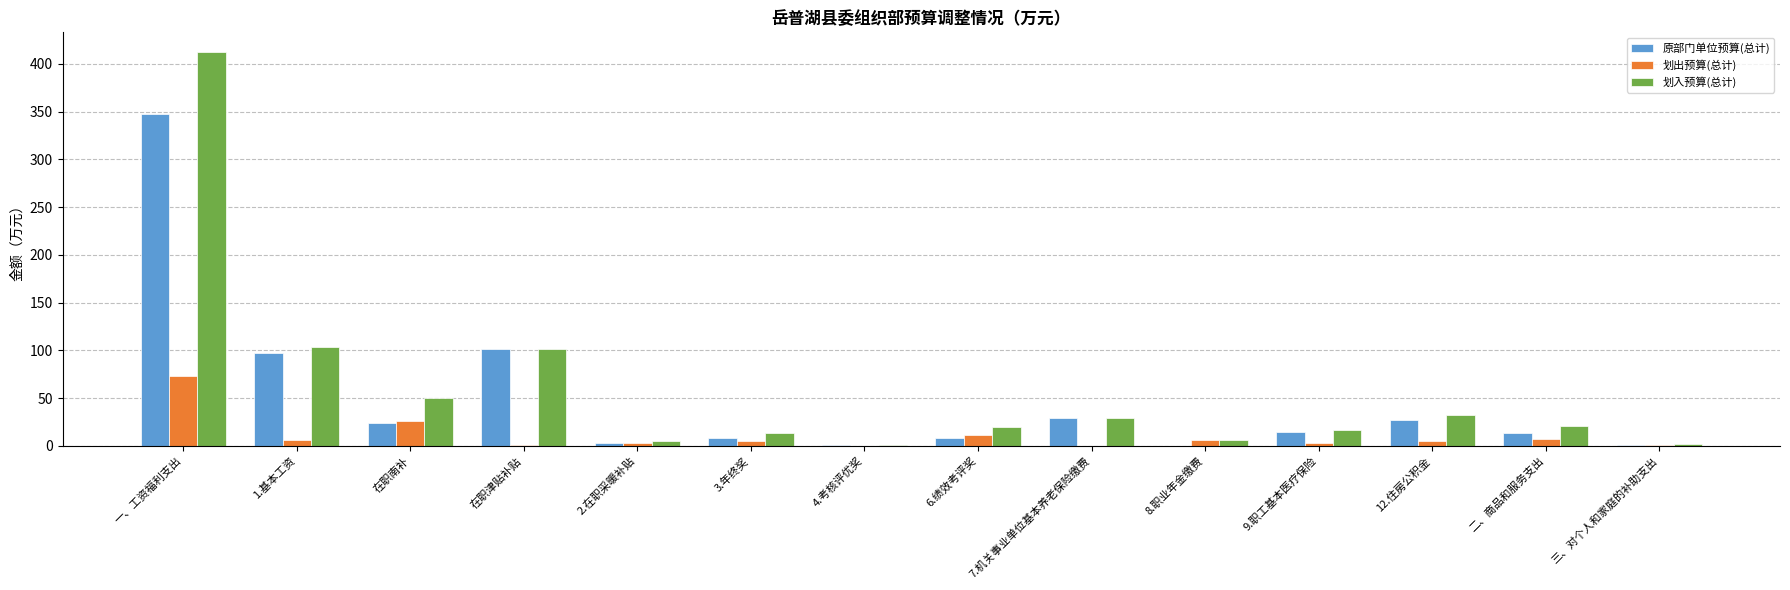

Where does the 划出预算(总计) series first go above 5?

一、工资福利支出